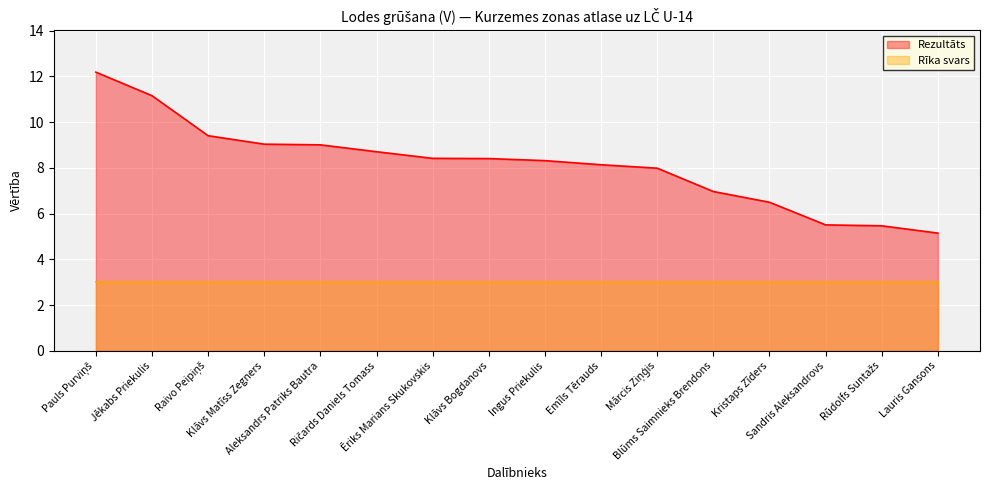

Where is the data nearest to the value 8?

Mārcis Ziņģis